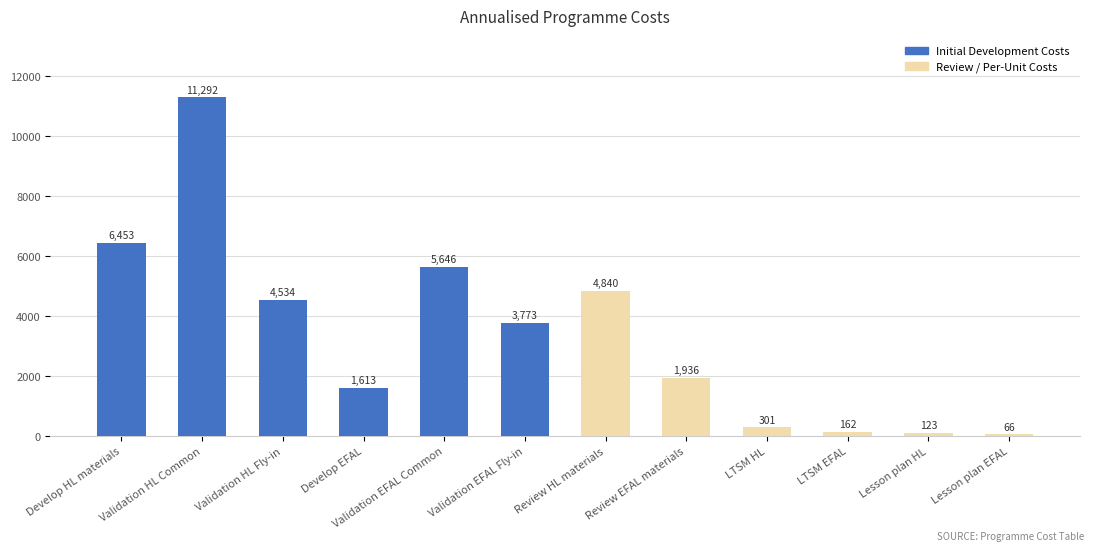

Which label corresponds to the largest value in the chart?

Validation HL Common